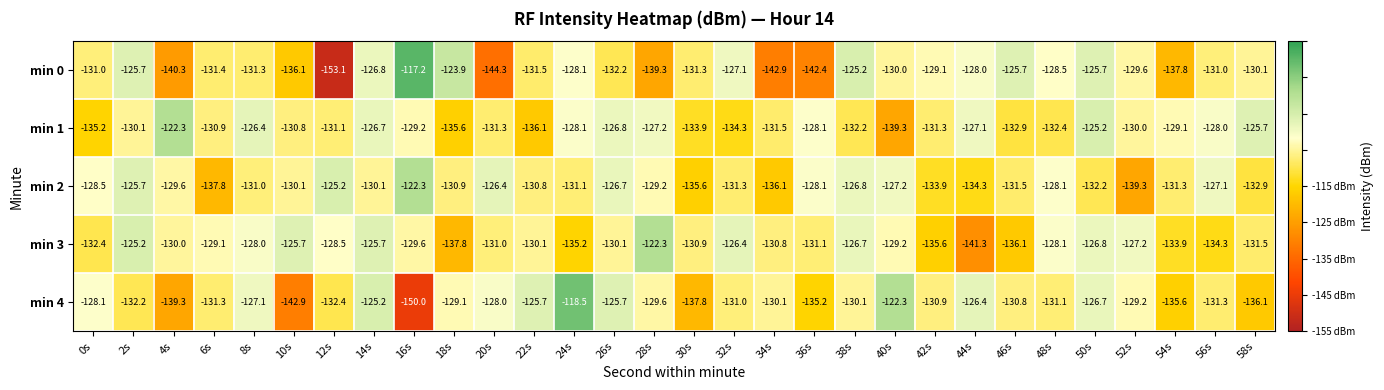

What is the sum of the min 4 values at 2s and 6s?

-263.5